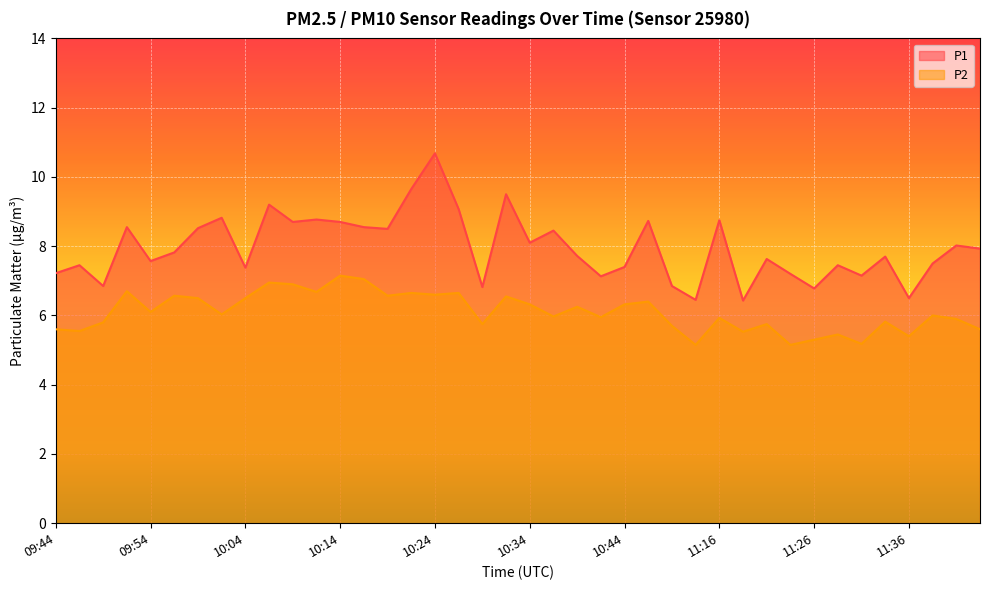

True or false: P2 has more than 0 points higher than both neighbors.

True